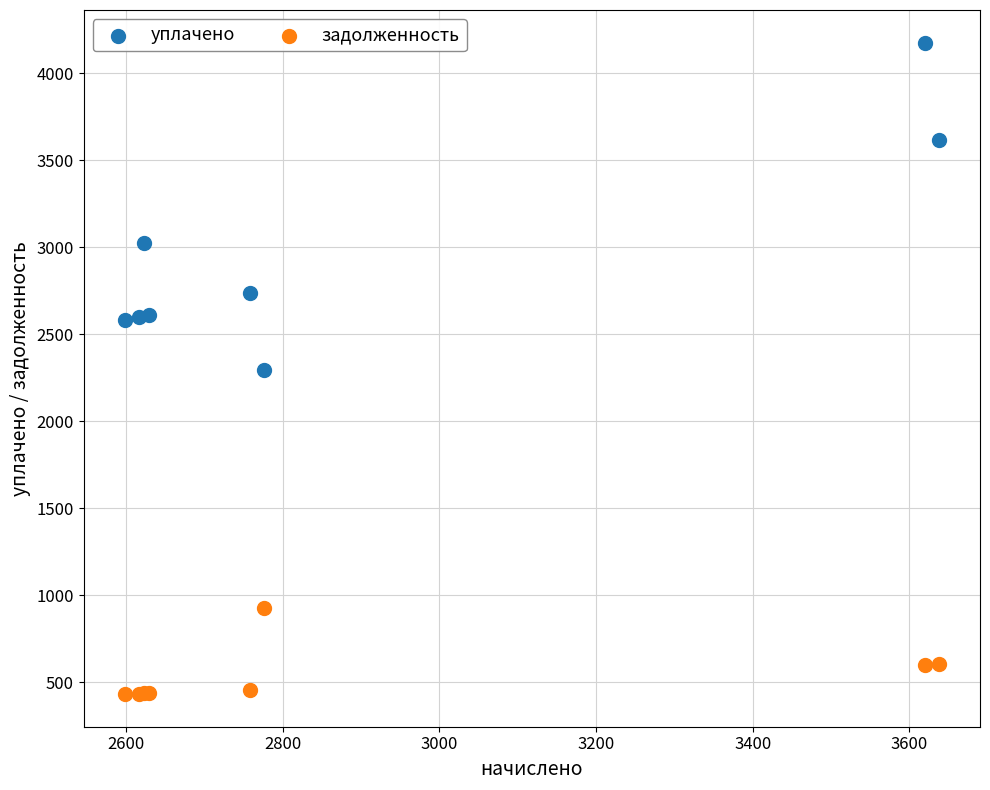

Which series reaches the minimum Y coordinate?

задолженность